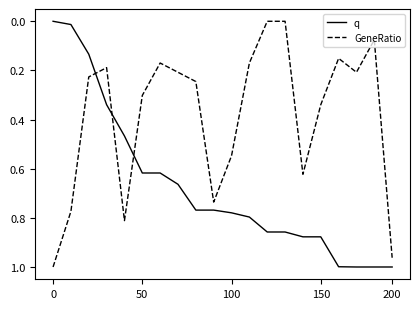

Which series has the largest total across all categories?

q